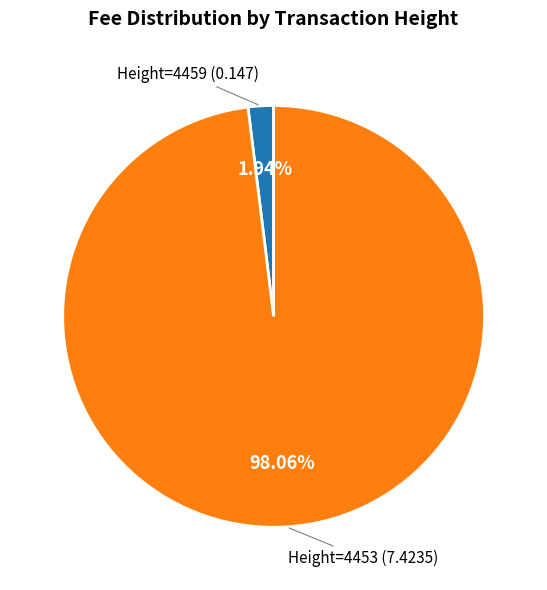

Is there a majority slice in this chart?

Yes